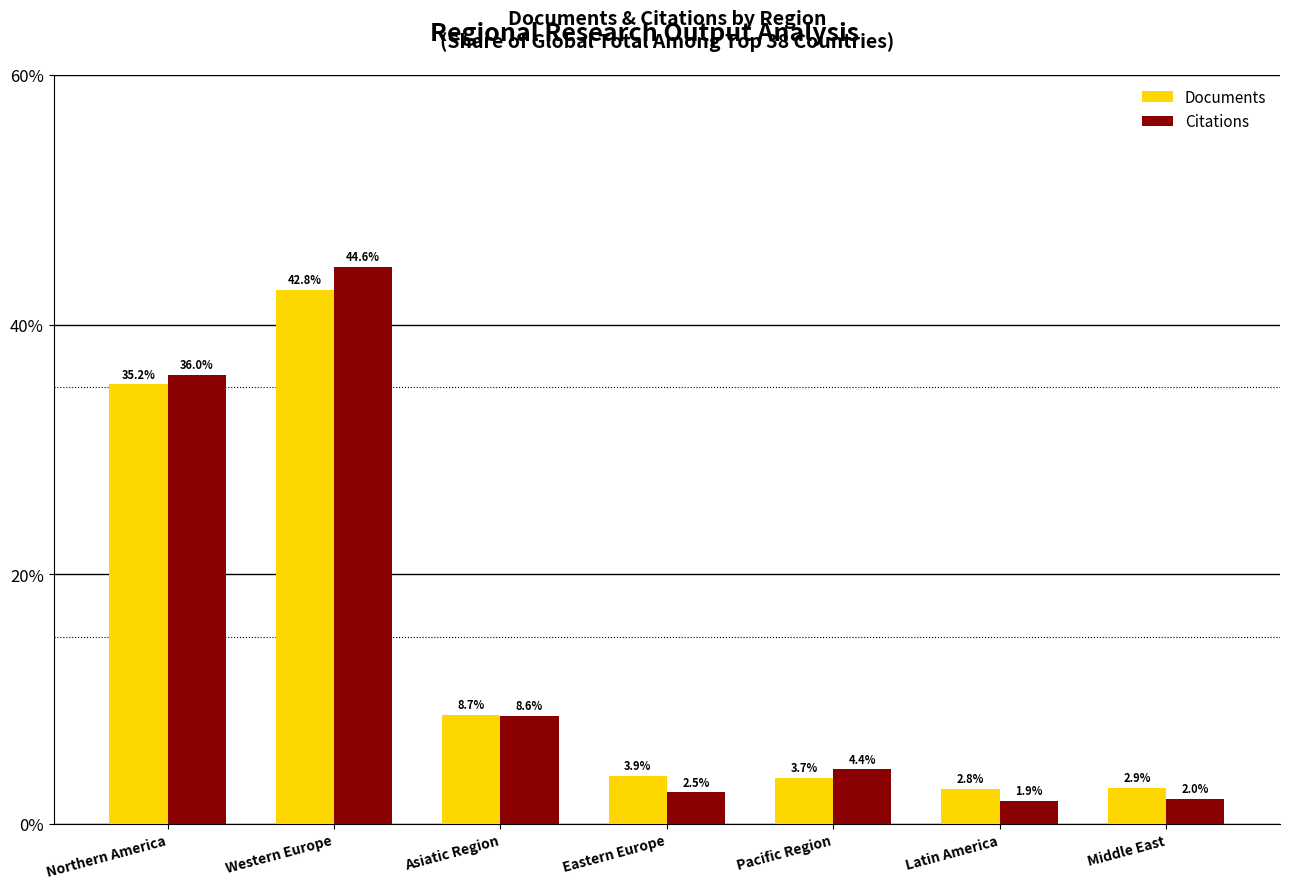

Is the value of Documents at Eastern Europe greater than the value of Citations at Northern America?

No